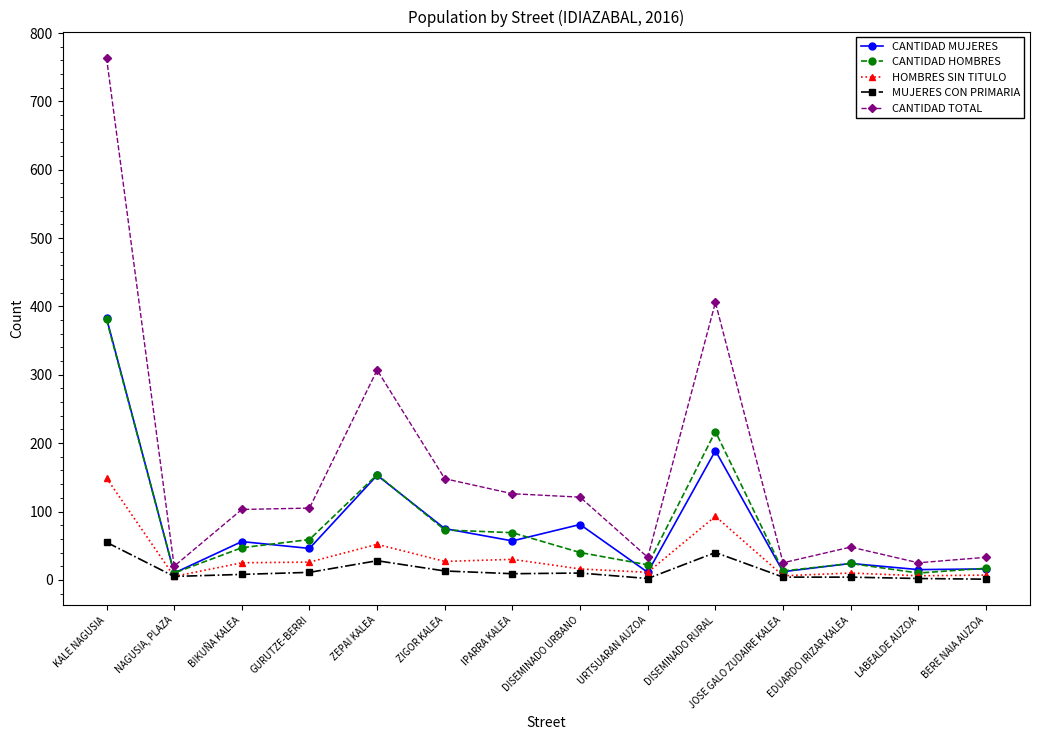

What is the approximate value of MUJERES CON PRIMARIA at DISEMINADO RURAL?

40